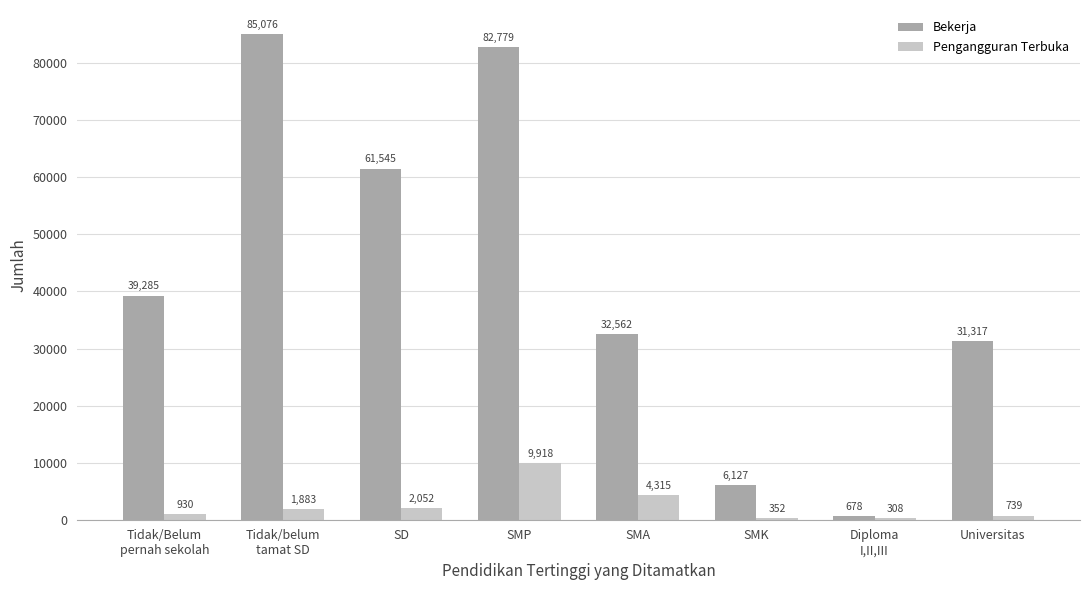

Reading right to left, list all the values displayed in this chart.

Bekerja: 31317	678	6127	32562	82779	61545	85076	39285
Pengangguran Terbuka: 739	308	352	4315	9918	2052	1883	930